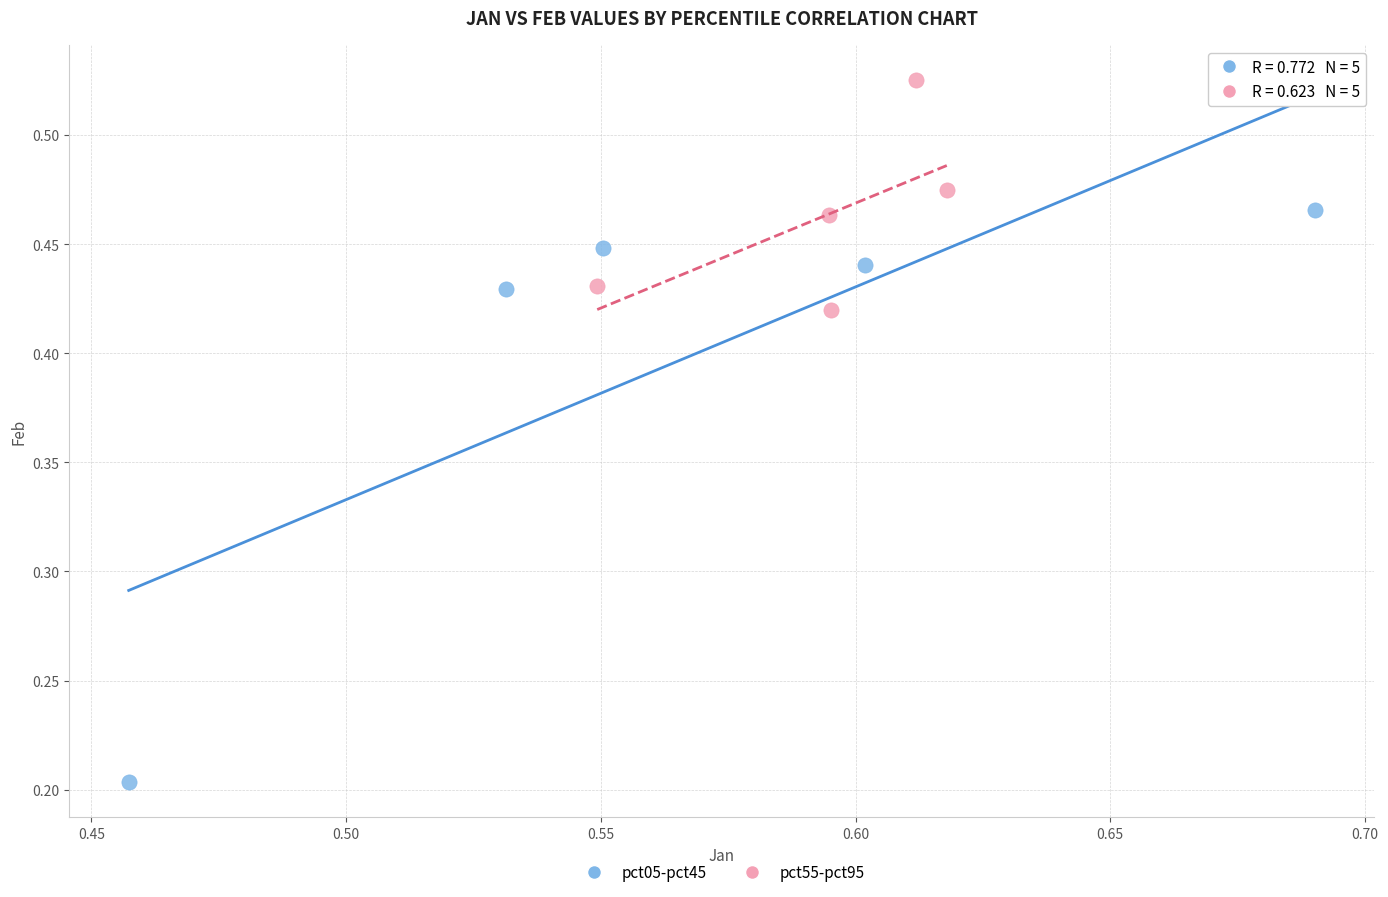

Which series contains the highest Y value?

pct55-pct95